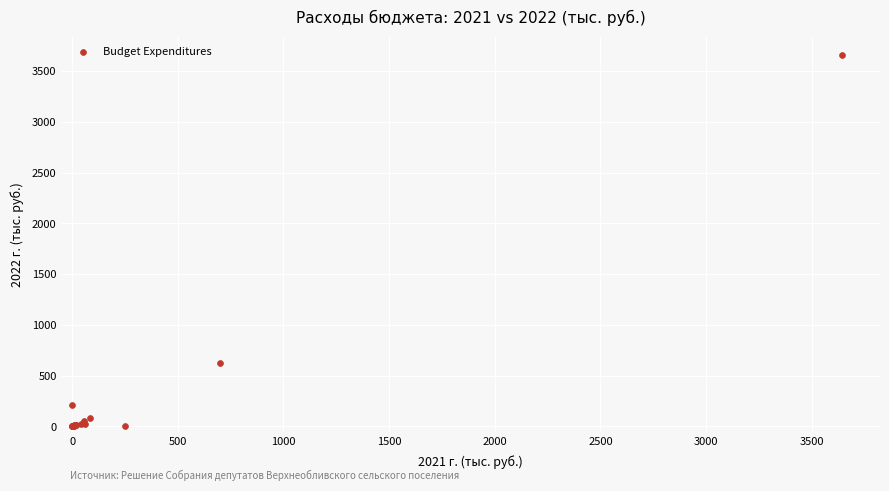

What Y value in the scatter plot is closest to 1826?

624.3